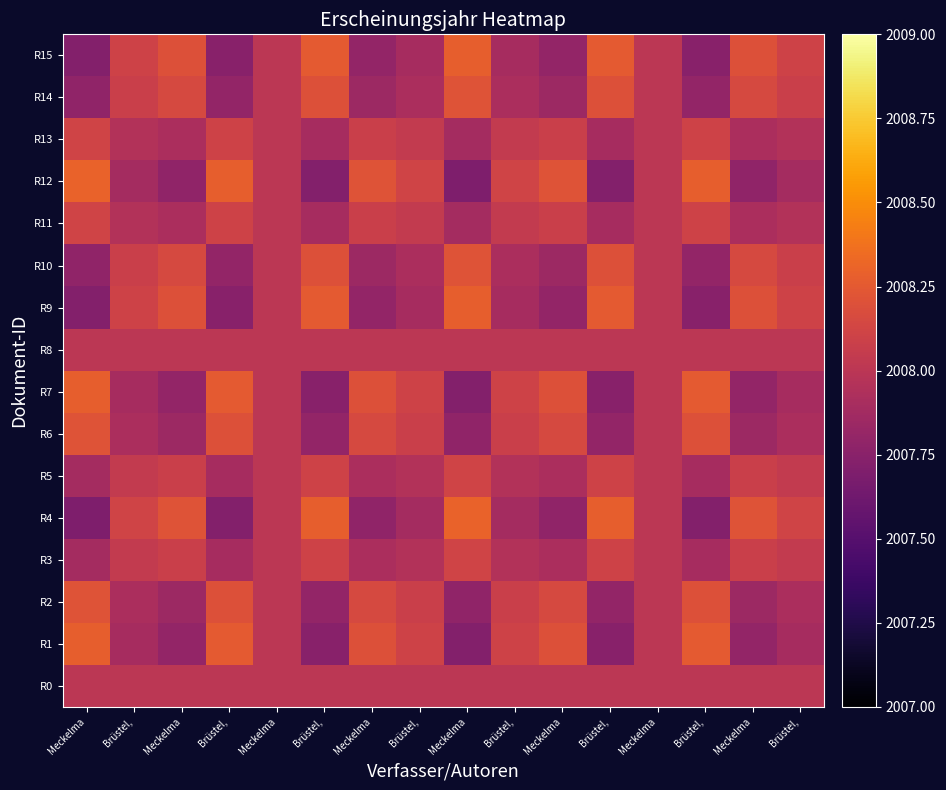

What is the greatest value displayed?

2008.3